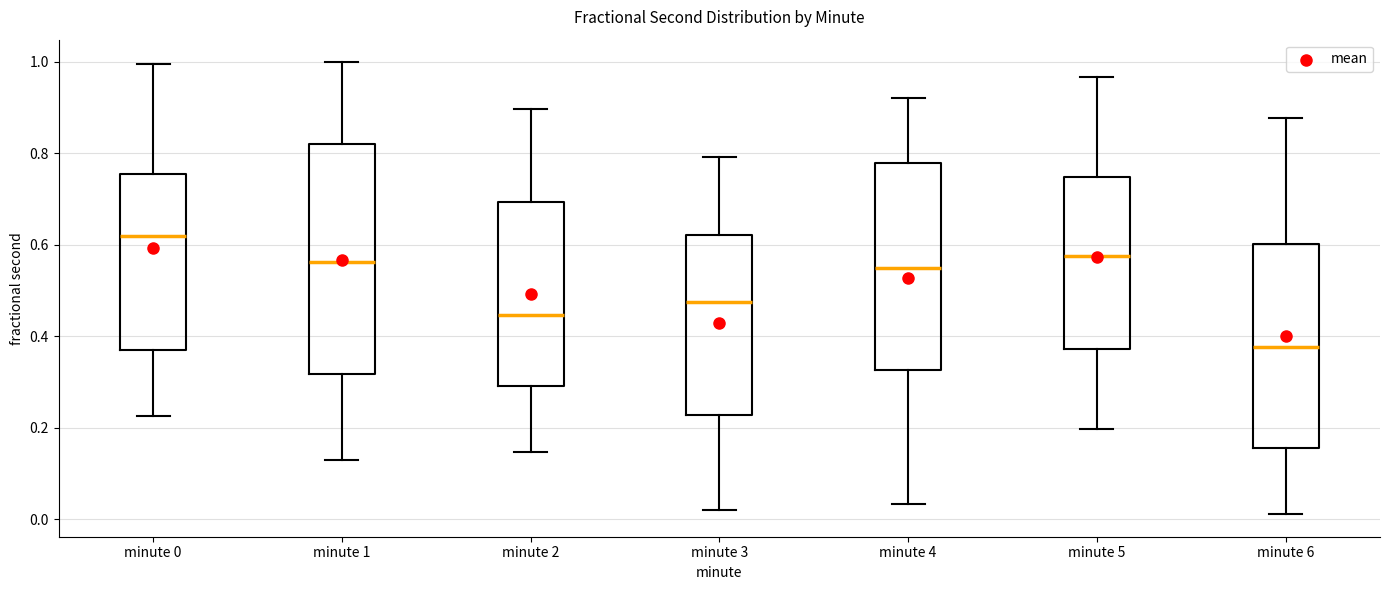

Reading left to right, transcribe this box plot: for each box, give where its median line is, the range the box spans, and where its two whiskers end, as read against the y-axis. The values are not printed on the chart, so give them approximately, as read against the axis.

minute 0: median 0.62, box 0.38 to 0.76, whiskers 0.22 to 1.00
minute 1: median 0.56, box 0.32 to 0.82, whiskers 0.12 to 1.00
minute 2: median 0.44, box 0.30 to 0.70, whiskers 0.14 to 0.90
minute 3: median 0.48, box 0.22 to 0.62, whiskers 0.02 to 0.80
minute 4: median 0.56, box 0.32 to 0.78, whiskers 0.04 to 0.92
minute 5: median 0.58, box 0.38 to 0.74, whiskers 0.20 to 0.96
minute 6: median 0.38, box 0.16 to 0.60, whiskers 0.02 to 0.88